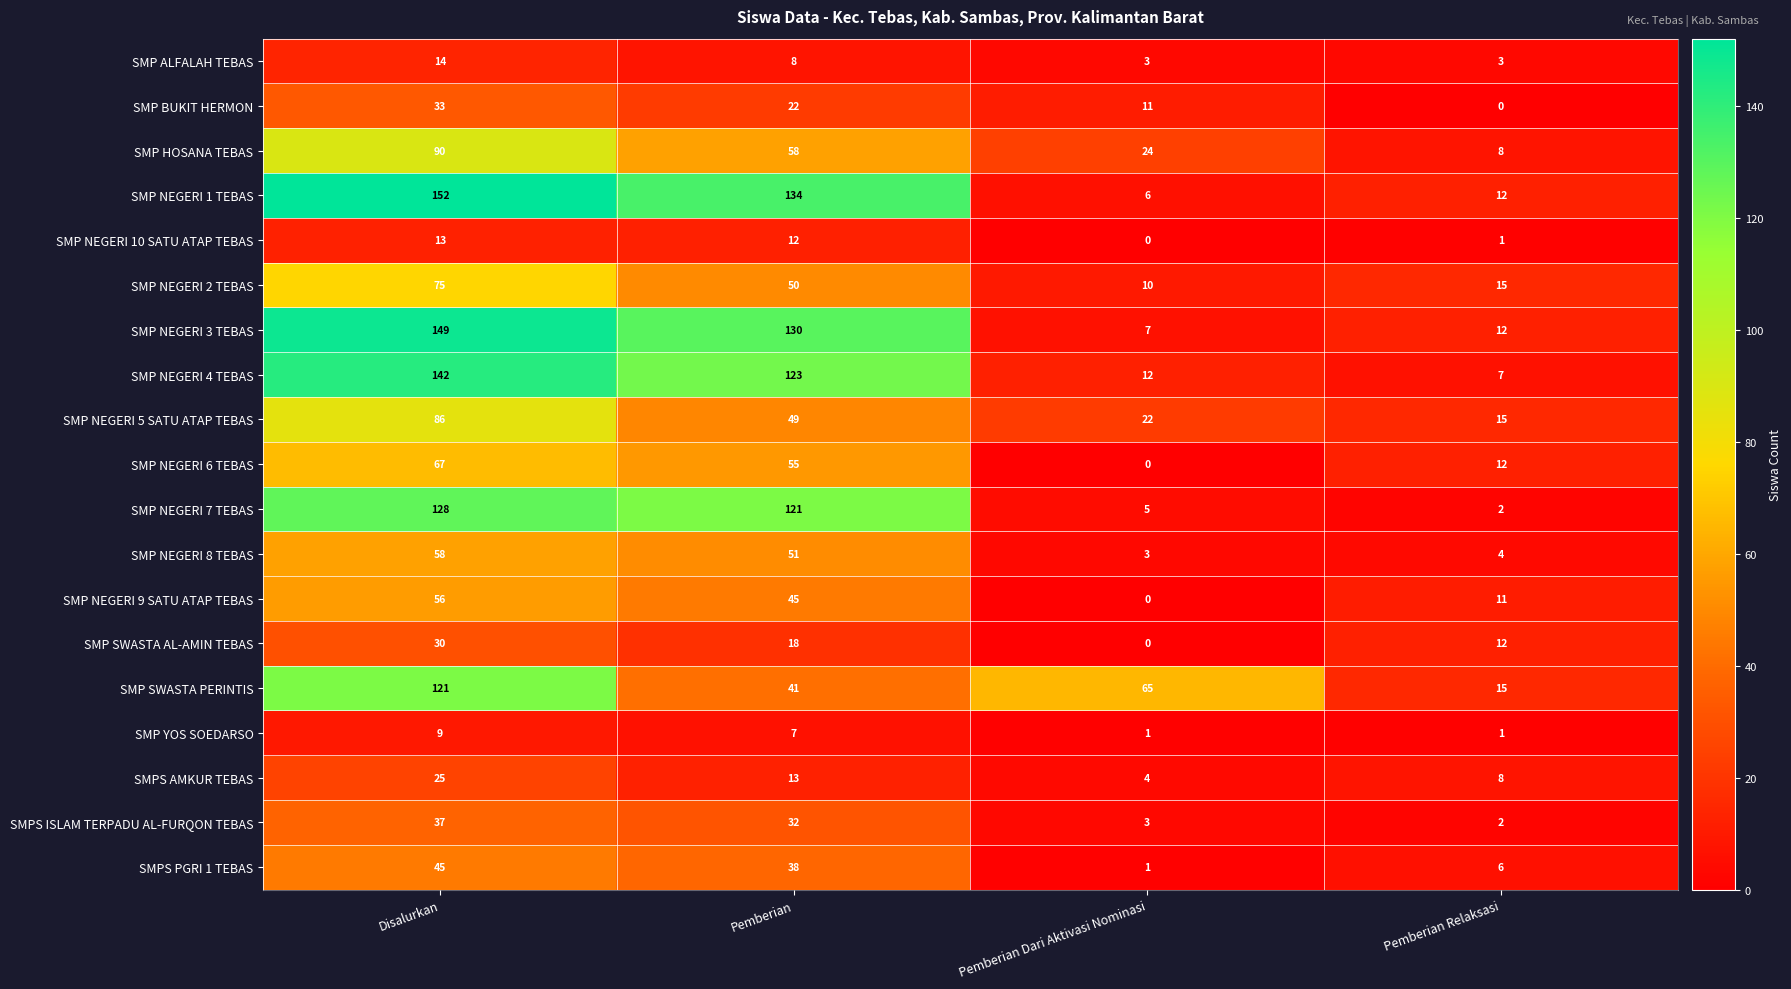

At how many categories does at least one series exceed 107?

2